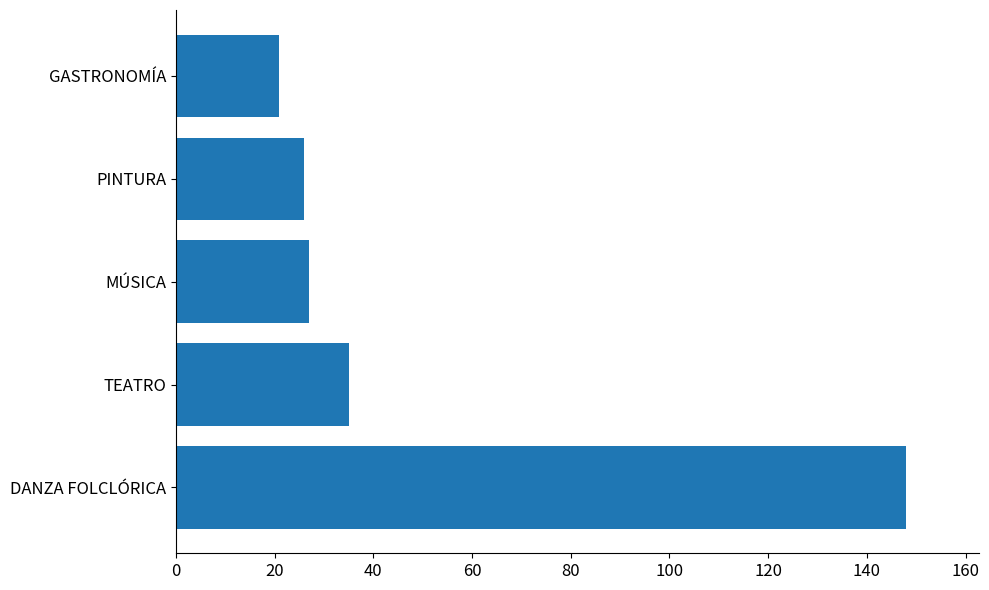

True or false: the data shows 6 at MÚSICA.

False